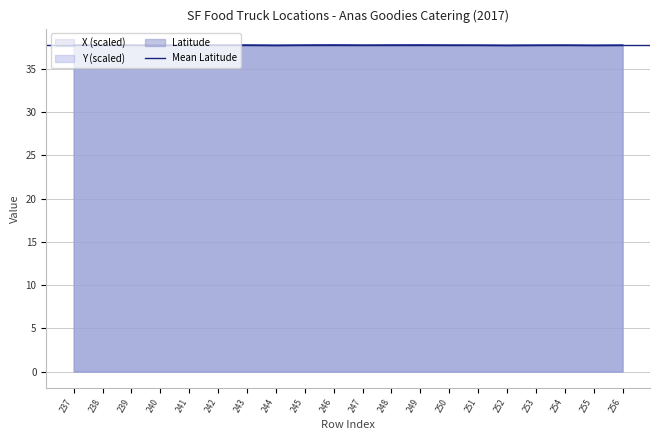

What is the value of the X (scaled) point at the 2nd from the left?

37.8